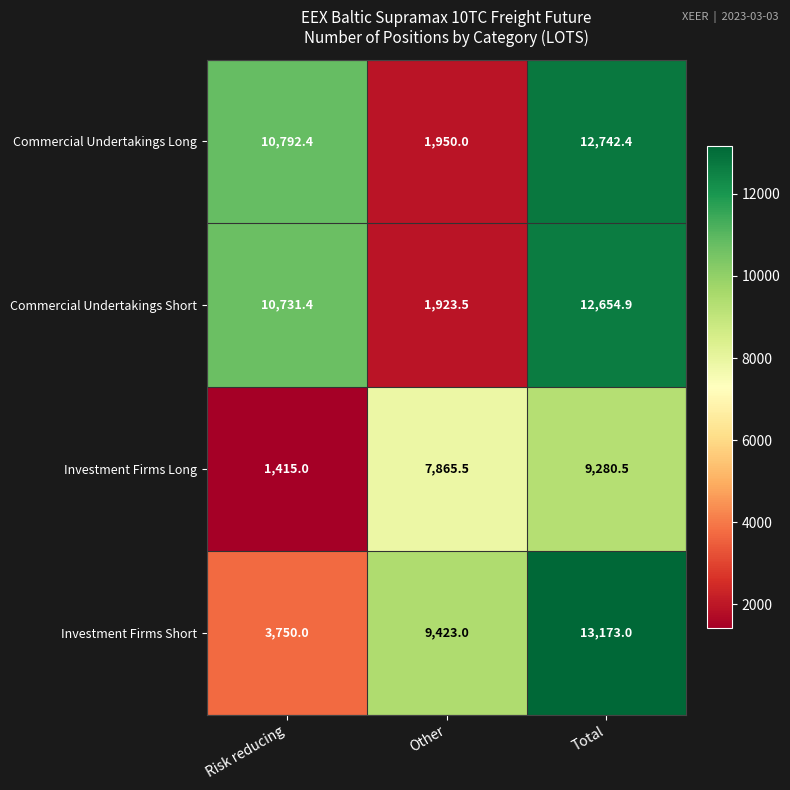

Reading right to left, transcribe all the data shown in this chart.

Commercial Undertakings Long: 12742.4	1950.0	10792.4
Commercial Undertakings Short: 12654.9	1923.5	10731.4
Investment Firms Long: 9280.5	7865.5	1415.0
Investment Firms Short: 13173.0	9423.0	3750.0